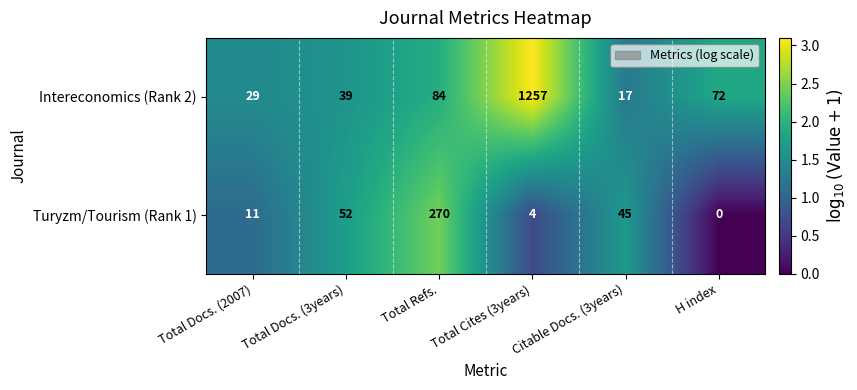

Which label corresponds to the largest value in the chart?

Total Cites (3years)